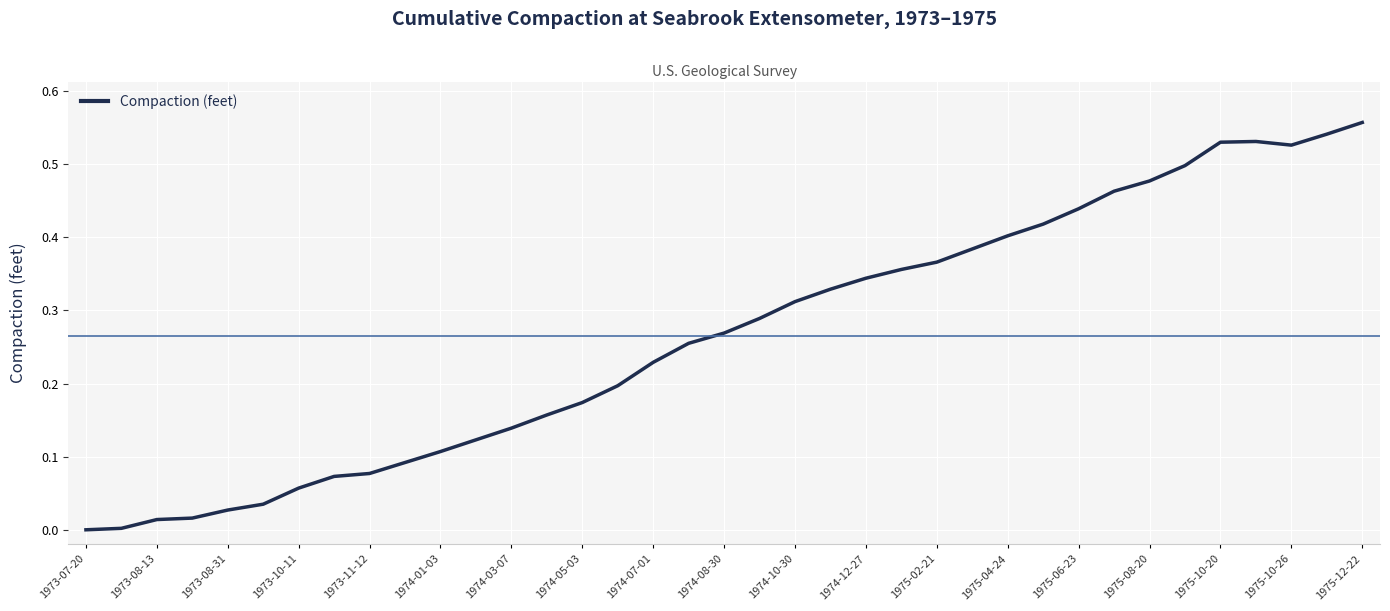

At which category does the chart reach its peak across all series?

1975-12-22